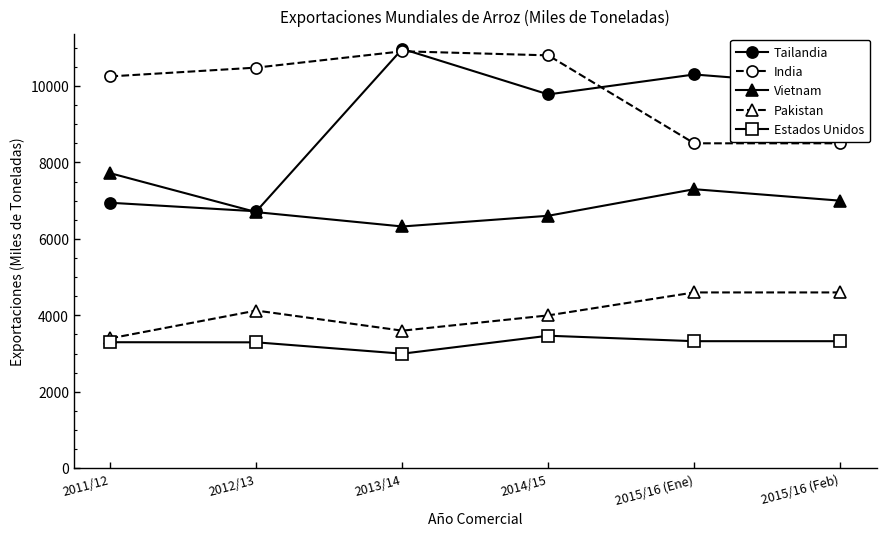

How many categories are shown in the chart?

6